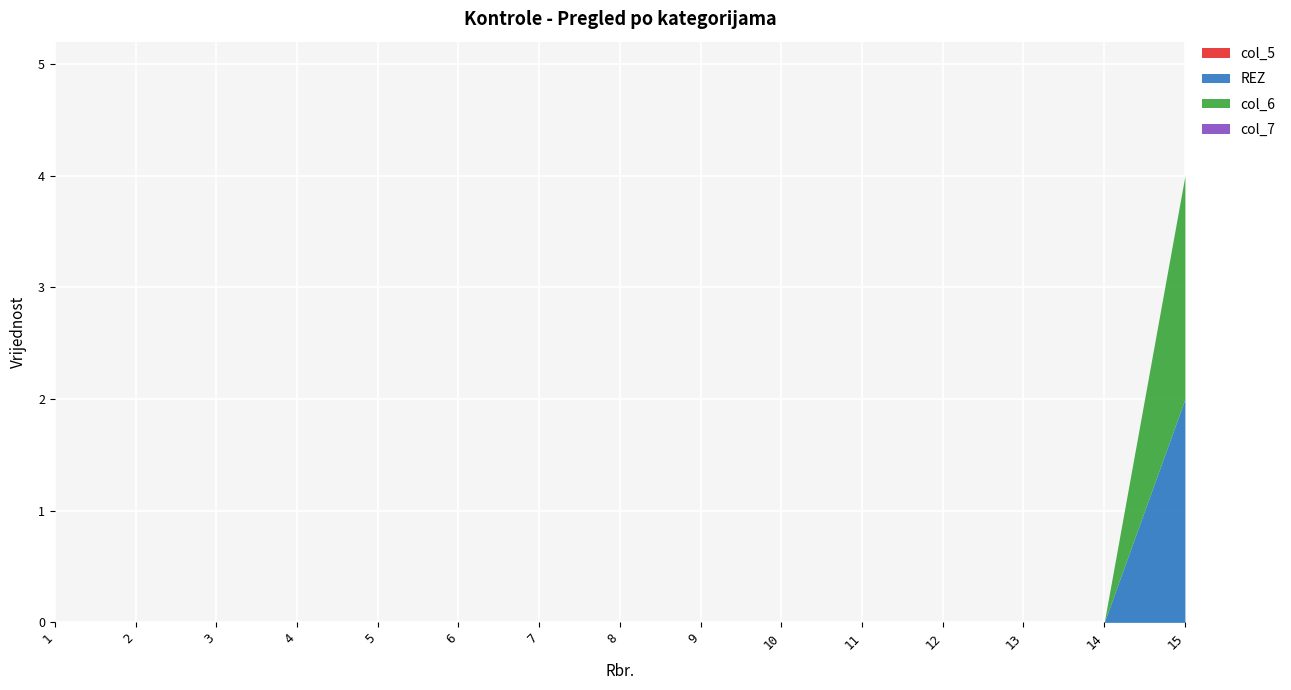

At which label is col_6 closest to 1?

1